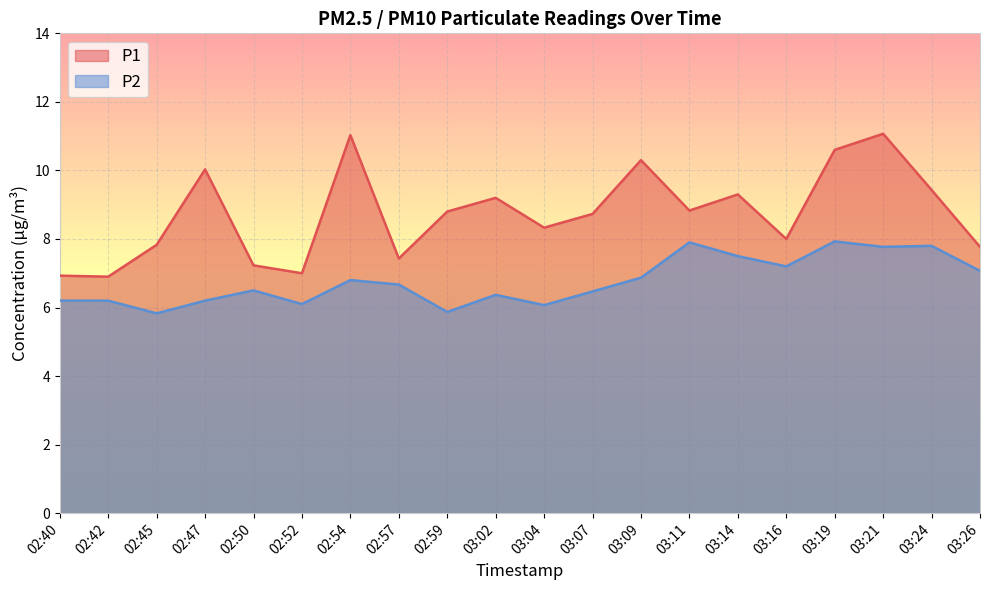

What is the minimum value for P2?

5.8